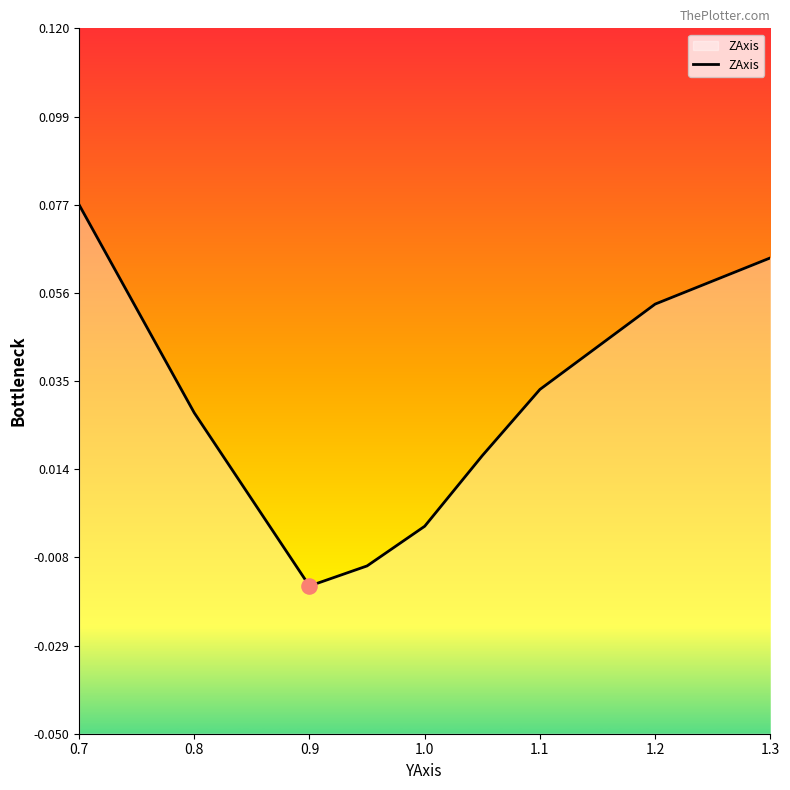

Between 1.3 and 0.7, which is larger?

0.7